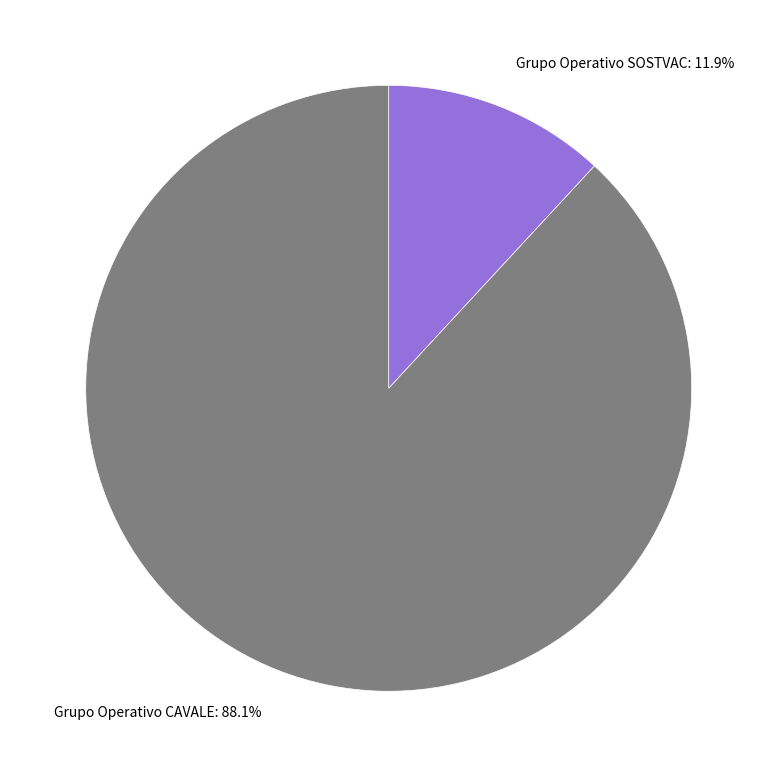

Which category has the smallest portion of the pie?

Grupo Operativo SOSTVAC